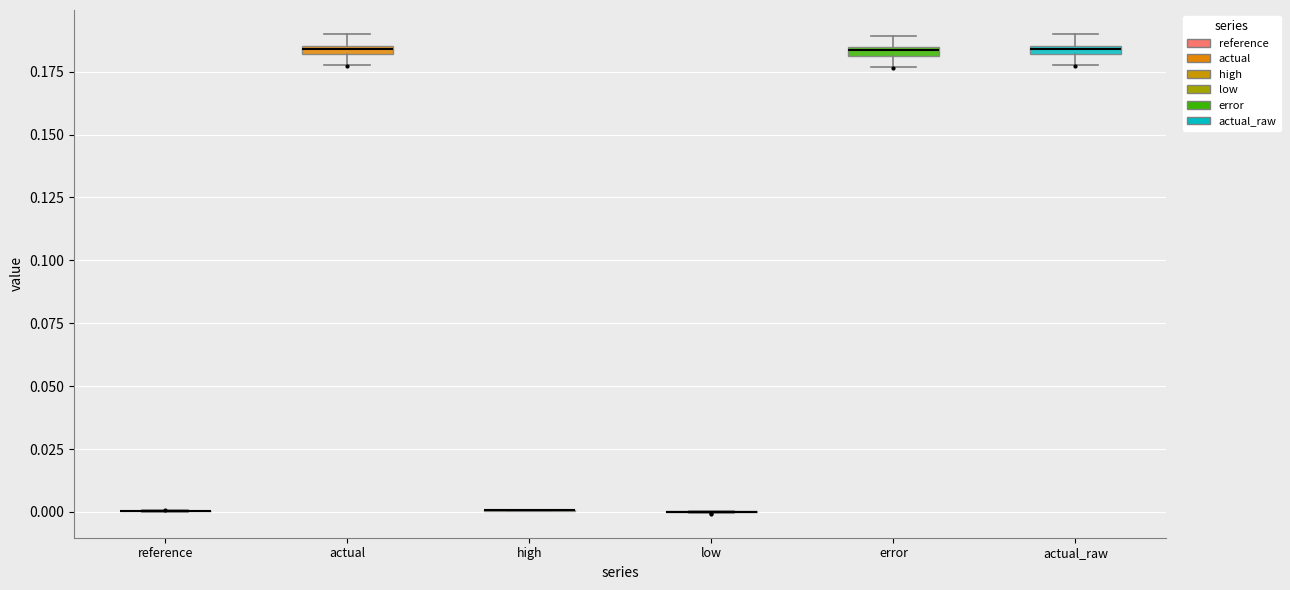

Where is the upper edge of the box for error on the y-axis? The values are not printed on the chart, so give them approximately, as read against the axis.

0.185